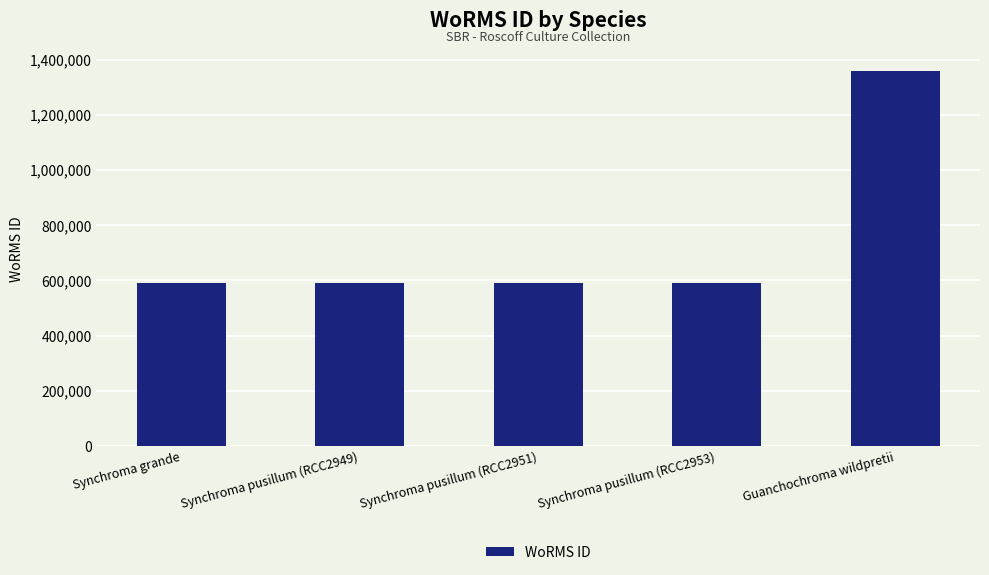

What is the value of the 5th bar from the left?

1359766